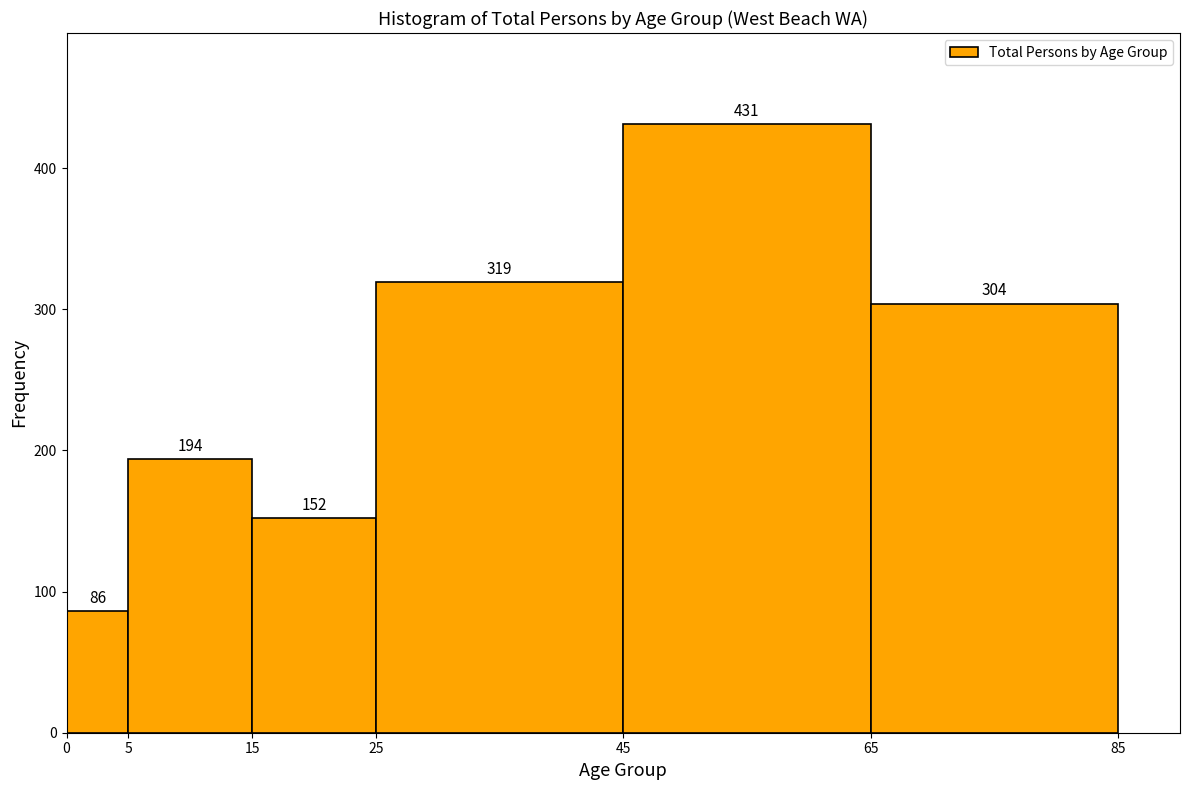

Reading left to right, transcribe this chart: for each bar, give the range it covers on the x-axis and its height.

0 to 5: 86
5 to 15: 194
15 to 25: 152
25 to 45: 319
45 to 65: 431
65 to 85: 304